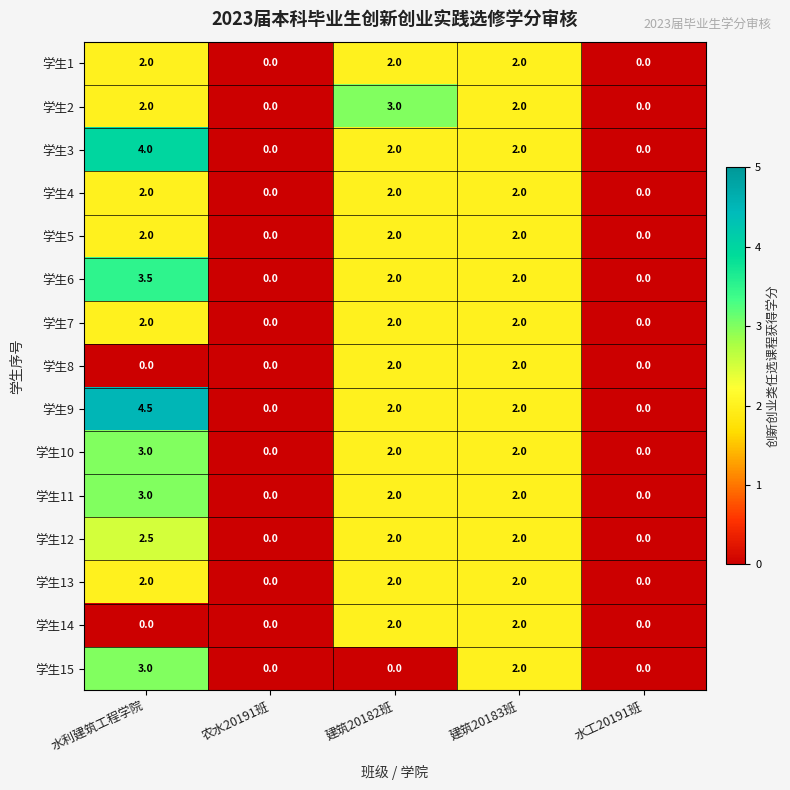

Which series has the largest range (max minus min)?

学生9